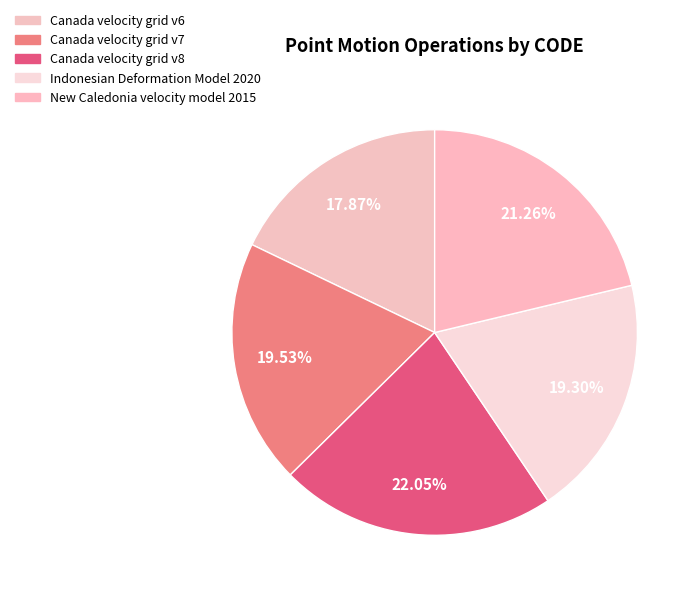

True or false: Indonesian Deformation Model 2020 accounts for 11% of the total.

False